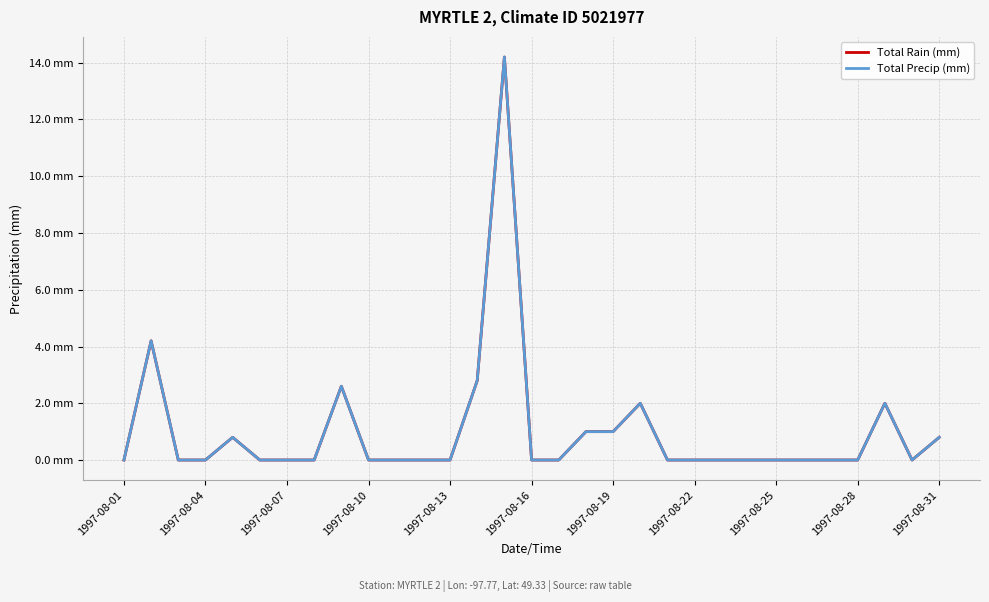

Is this an area chart (filled region under the line)?

No